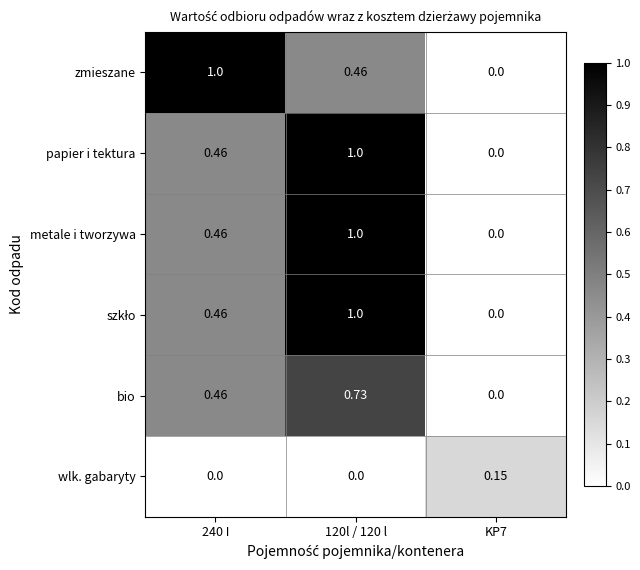

Is the value of zmieszane at 240 I greater than the value of wlk. gabaryty at 240 I?

Yes